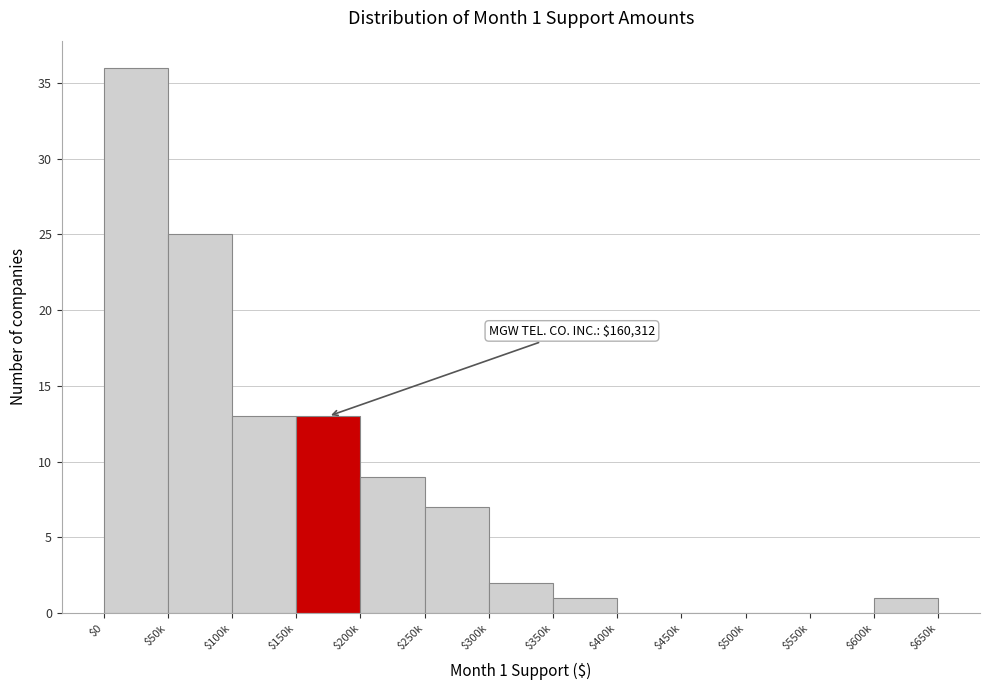

What is the sum of all values?

107